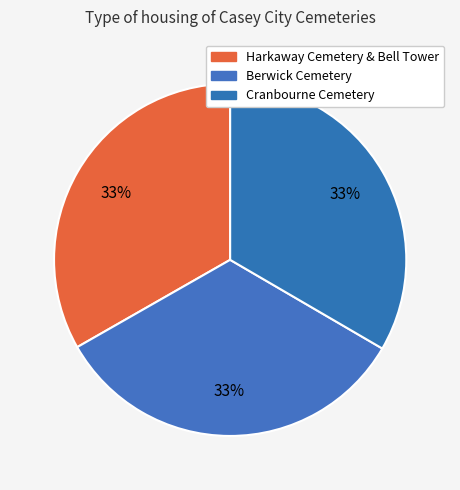

Is it true that Harkaway Cemetery & Bell Tower is 25% of the pie?

False